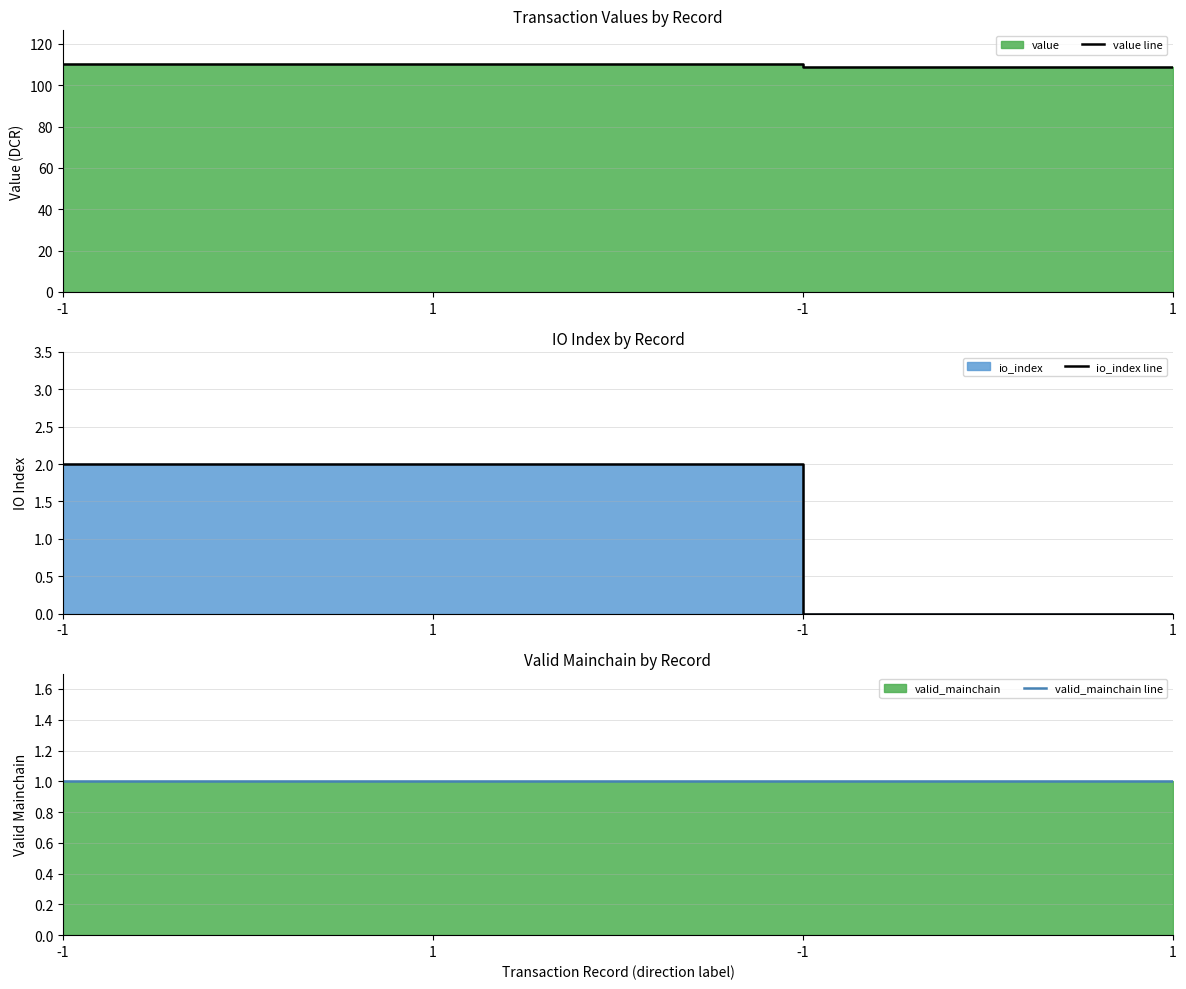

The value line series shows 49.5 at -1. True or false?

False